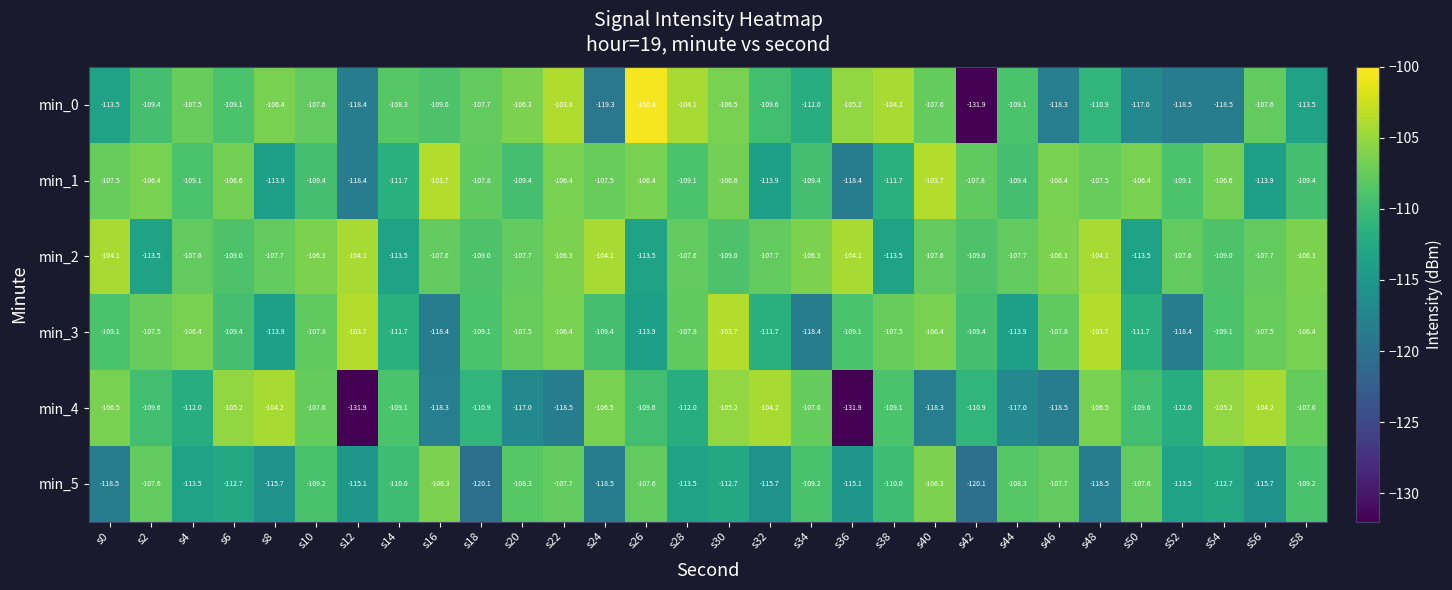

Which series has the largest total across all categories?

min_2